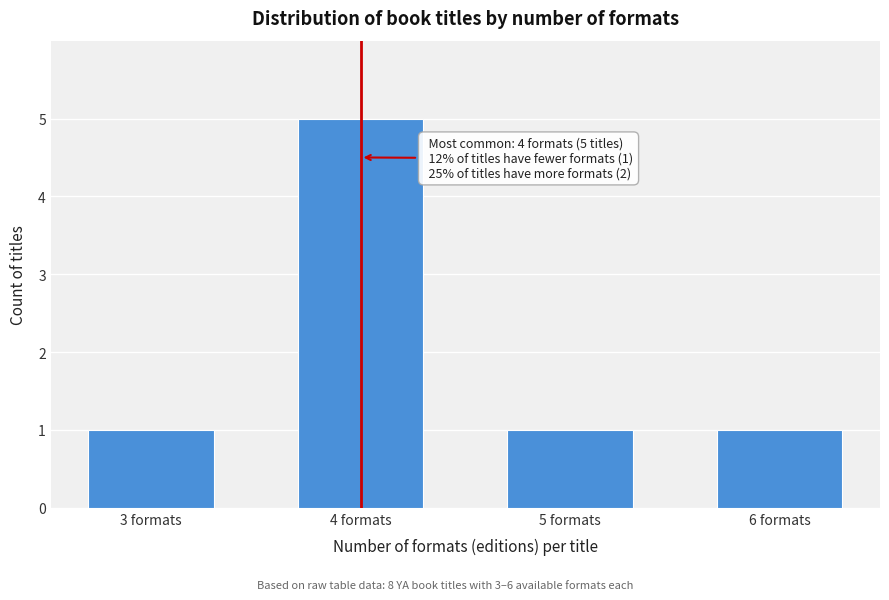

Reading left to right, what are all the values shown in this chart?

3 formats=1	4 formats=5	5 formats=1	6 formats=1